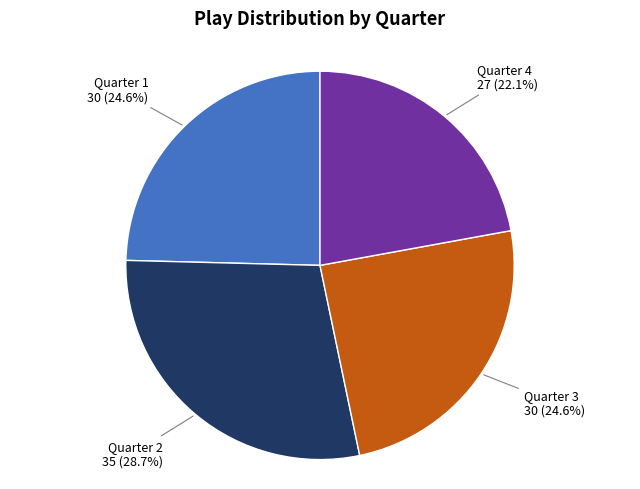

Does any single category account for the majority?

No